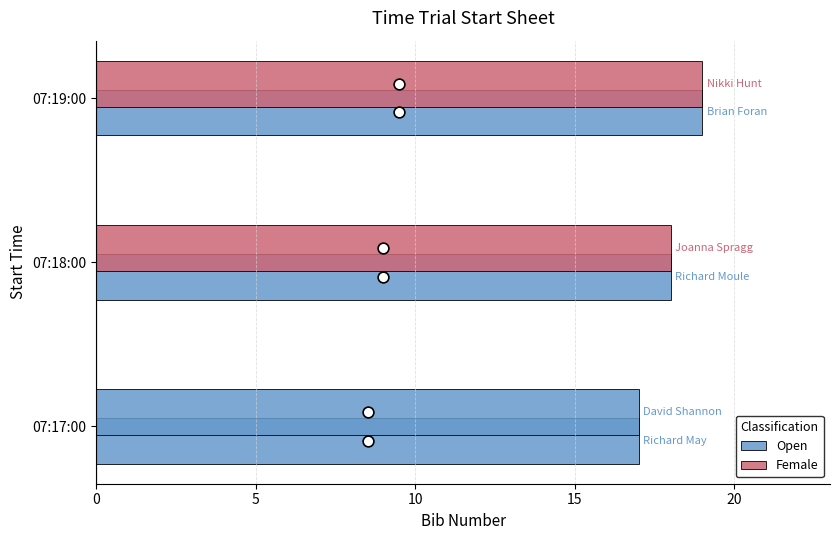

What is the change in value from 07:17:00 to 07:19:00?

+2